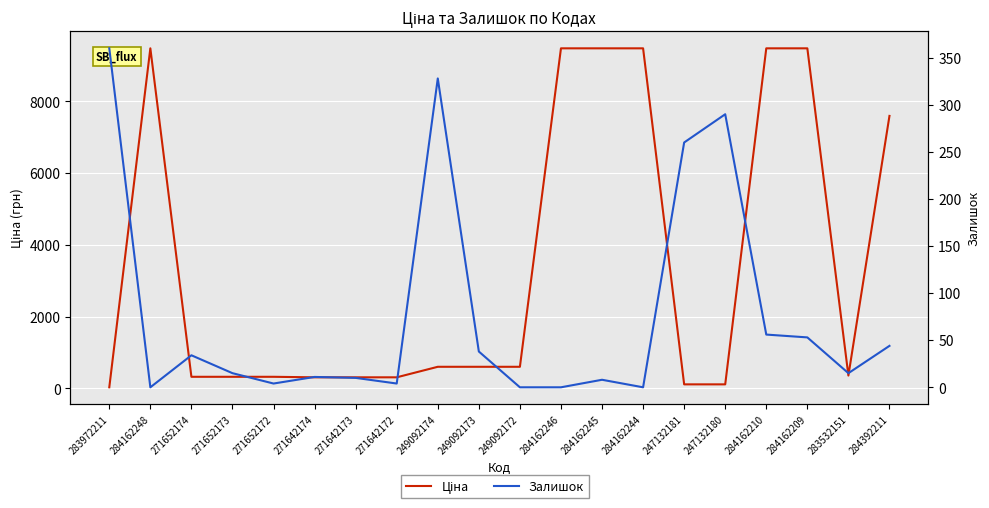

Which category has the highest value in the Залишок series?

283972211